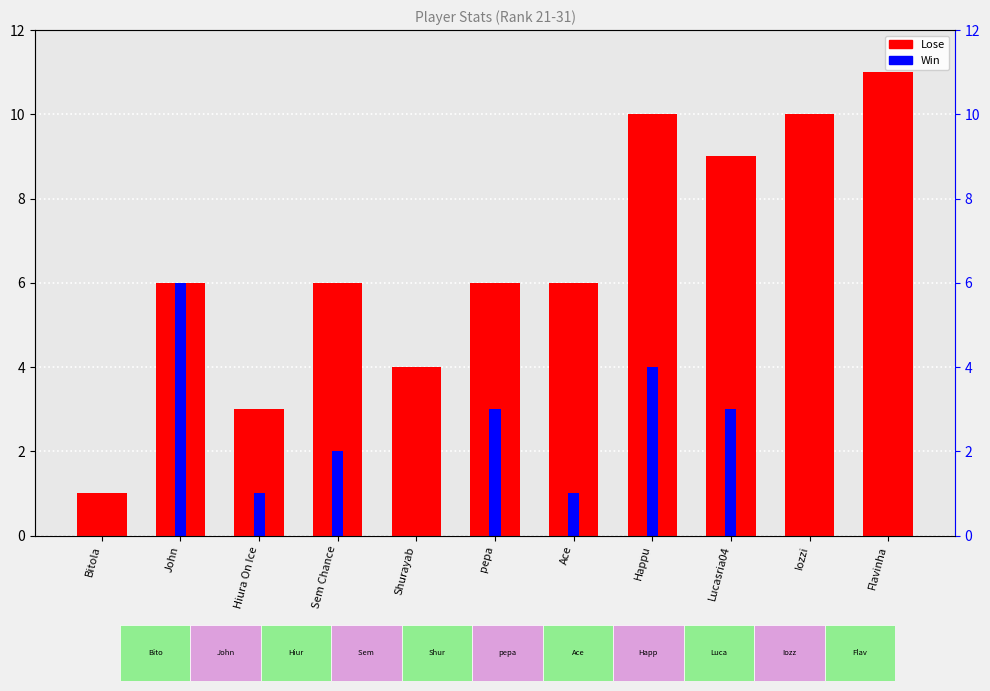

What is the difference between the maximum and minimum values in the Win series?

6